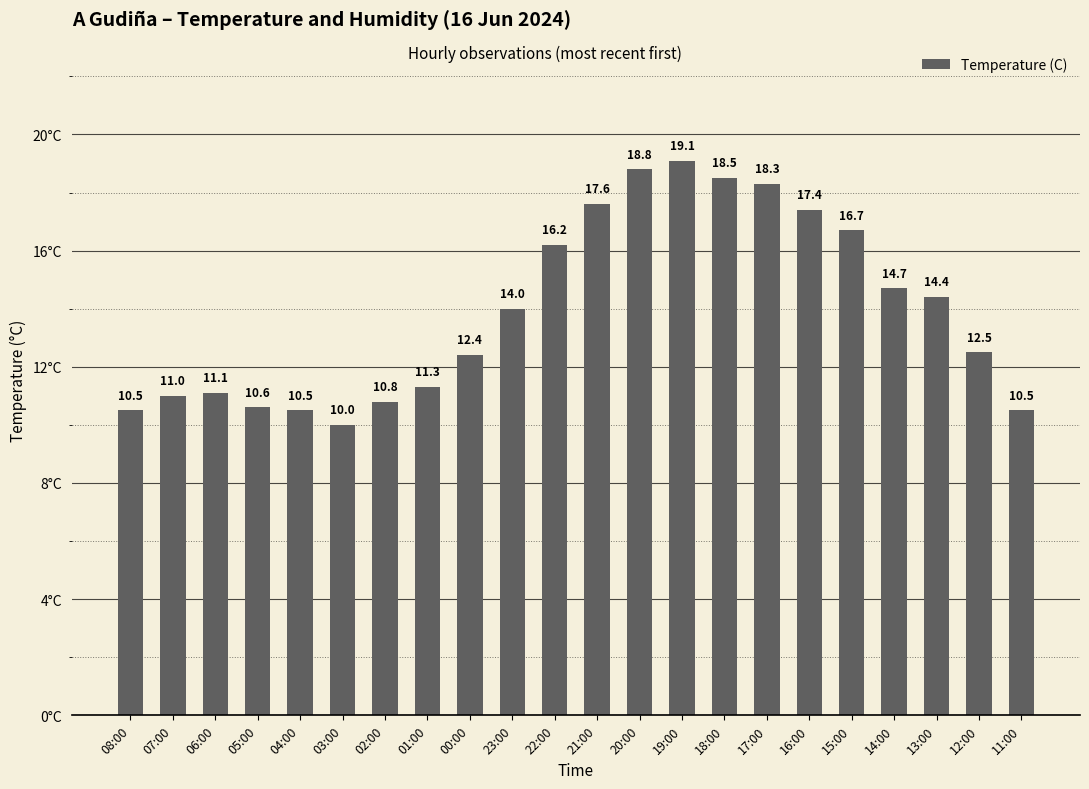

What is the difference between the values at 19:00 and 14:00?

4.4